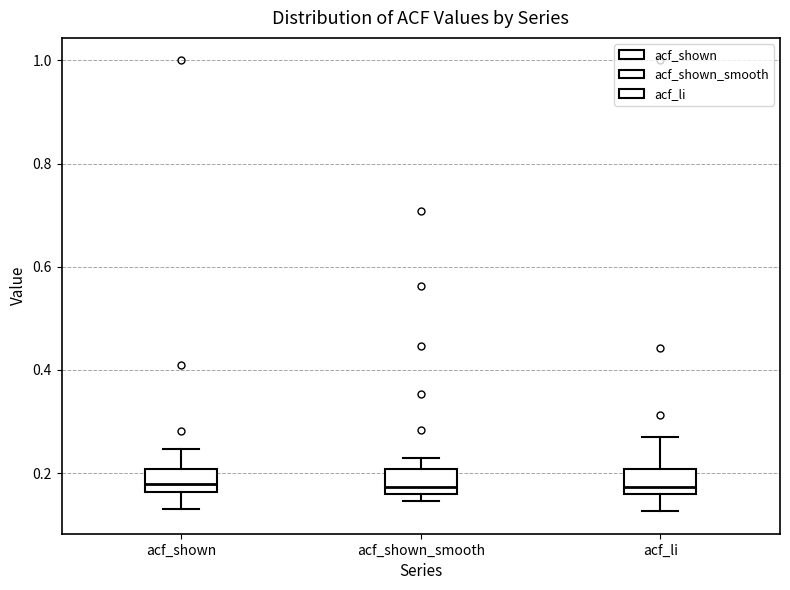

Where is the upper edge of the box for acf_shown_smooth on the y-axis? The values are not printed on the chart, so give them approximately, as read against the axis.

0.20